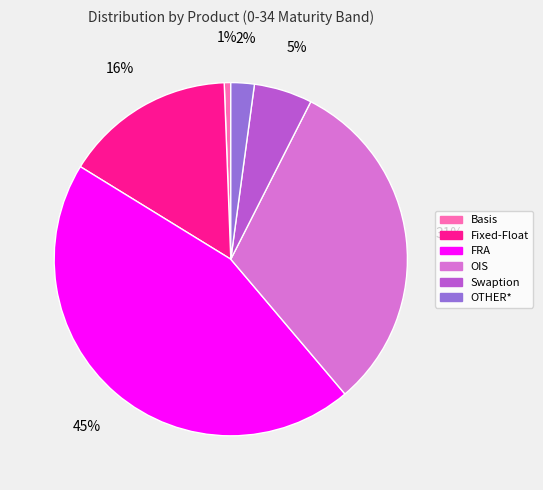

What is the smallest slice in the pie chart?

Basis